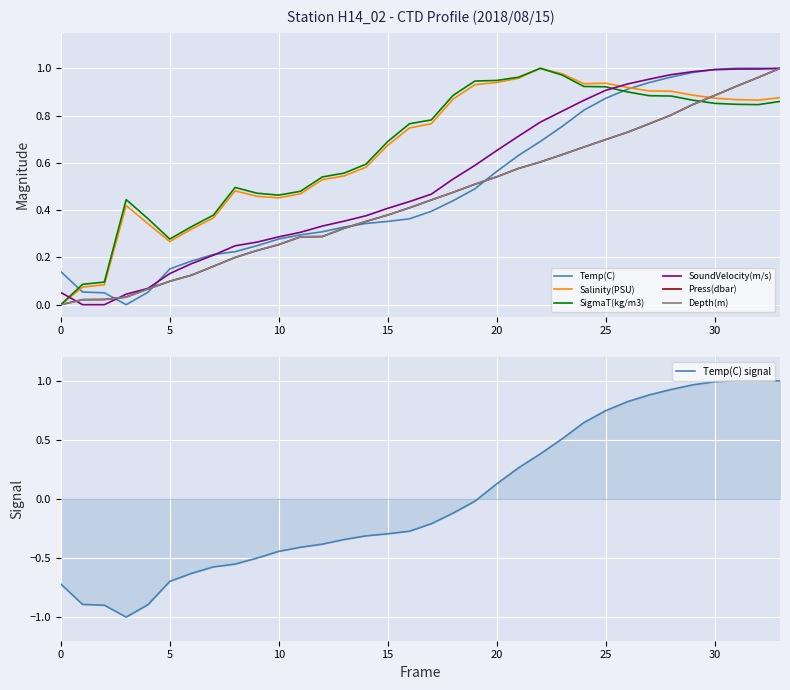

How many positive values does the Depth(m) series have?

33